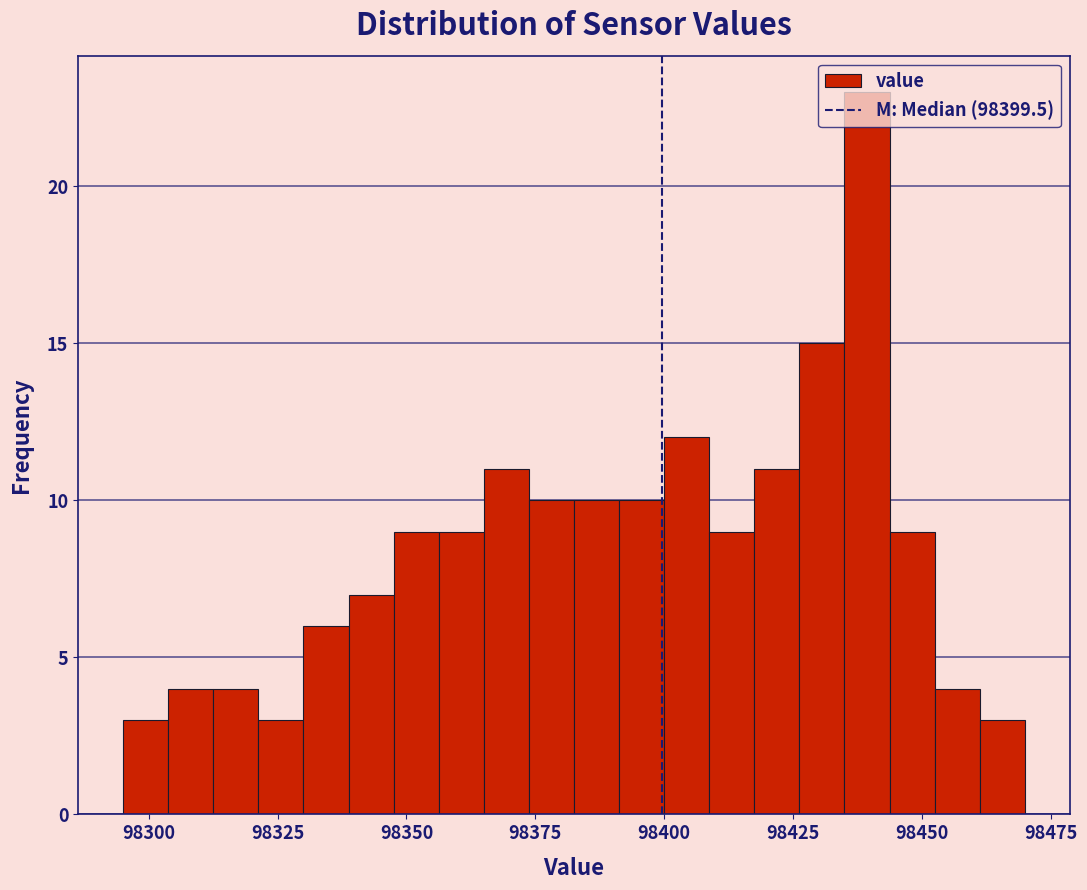

Around what value on the x-axis is the tallest bar? Give the approximate position of its centre, as read against the axis.

98440